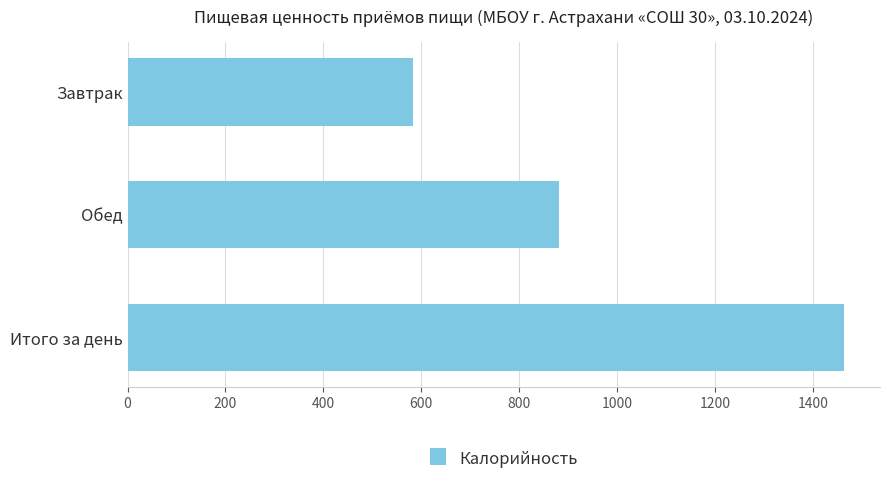

List the labels in order of value, largest first.

Итого за день, Обед, Завтрак